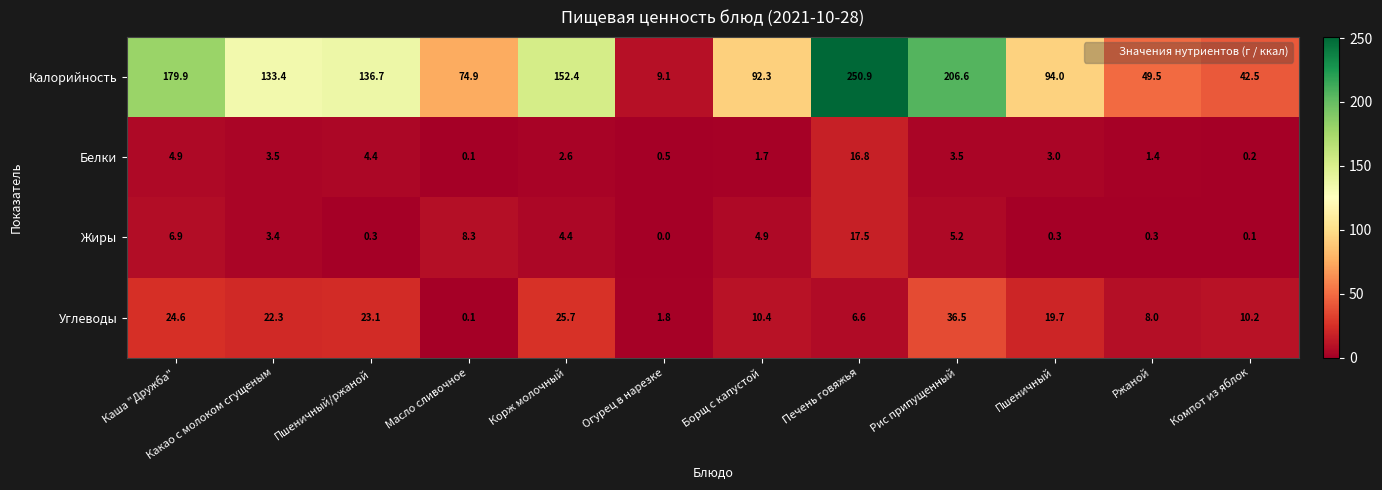

At how many categories does at least one series exceed 69?

9